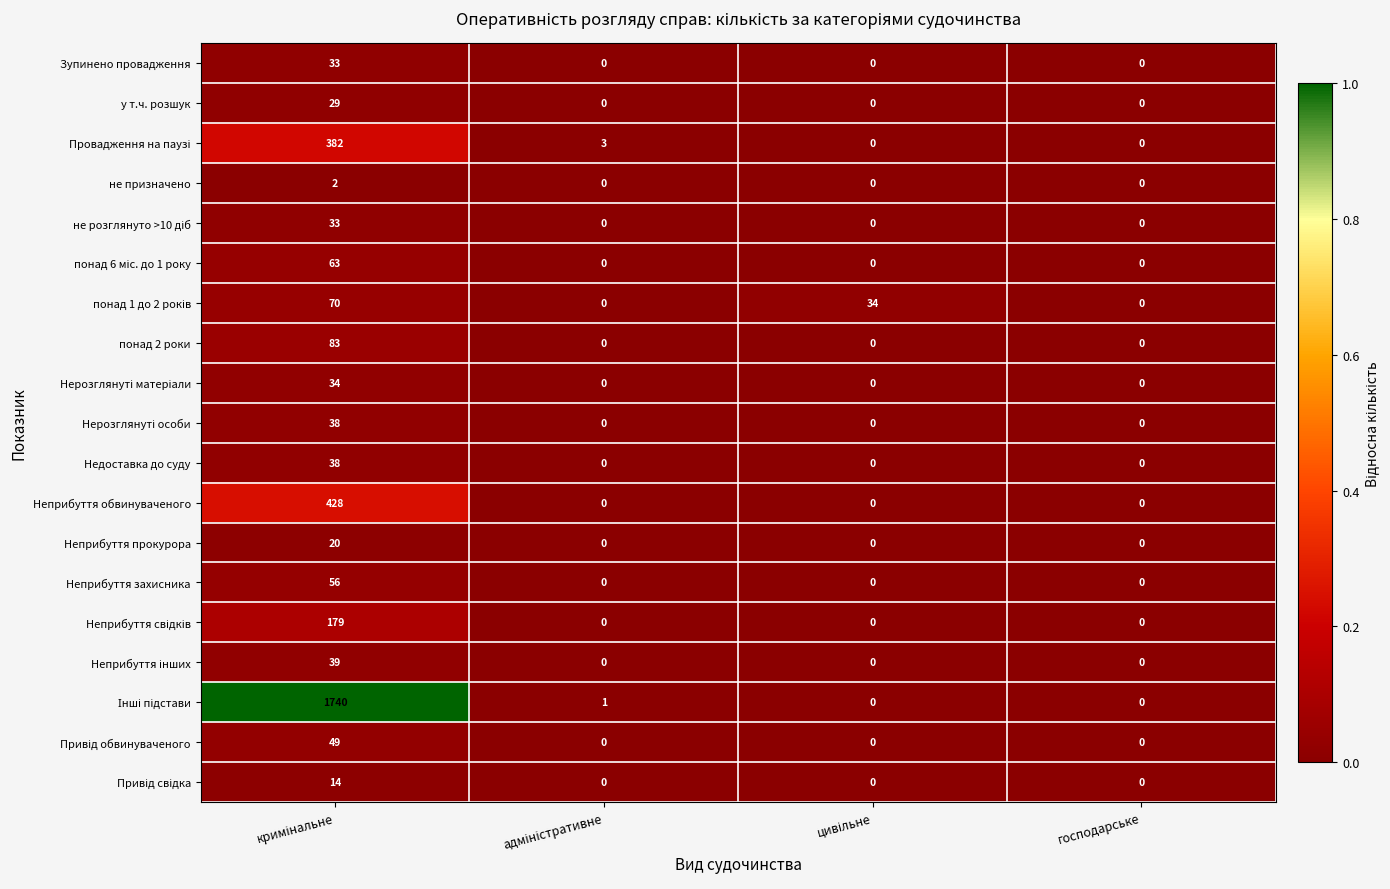

Count the Неприбуття обвинуваченого values in the range 0 to 428.

4